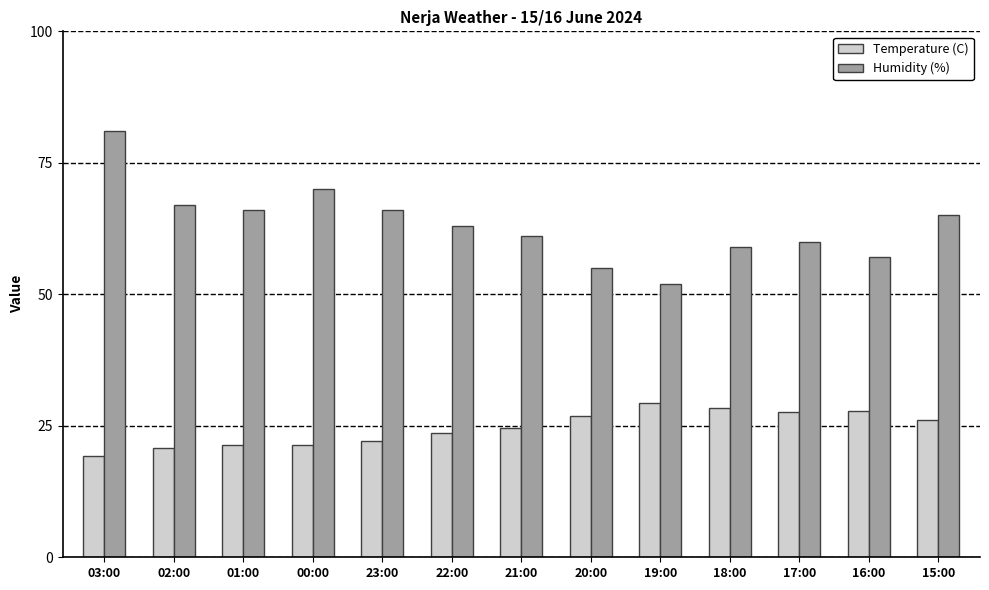

True or false: Humidity (%) has a value of 52.0 at 19:00.

True